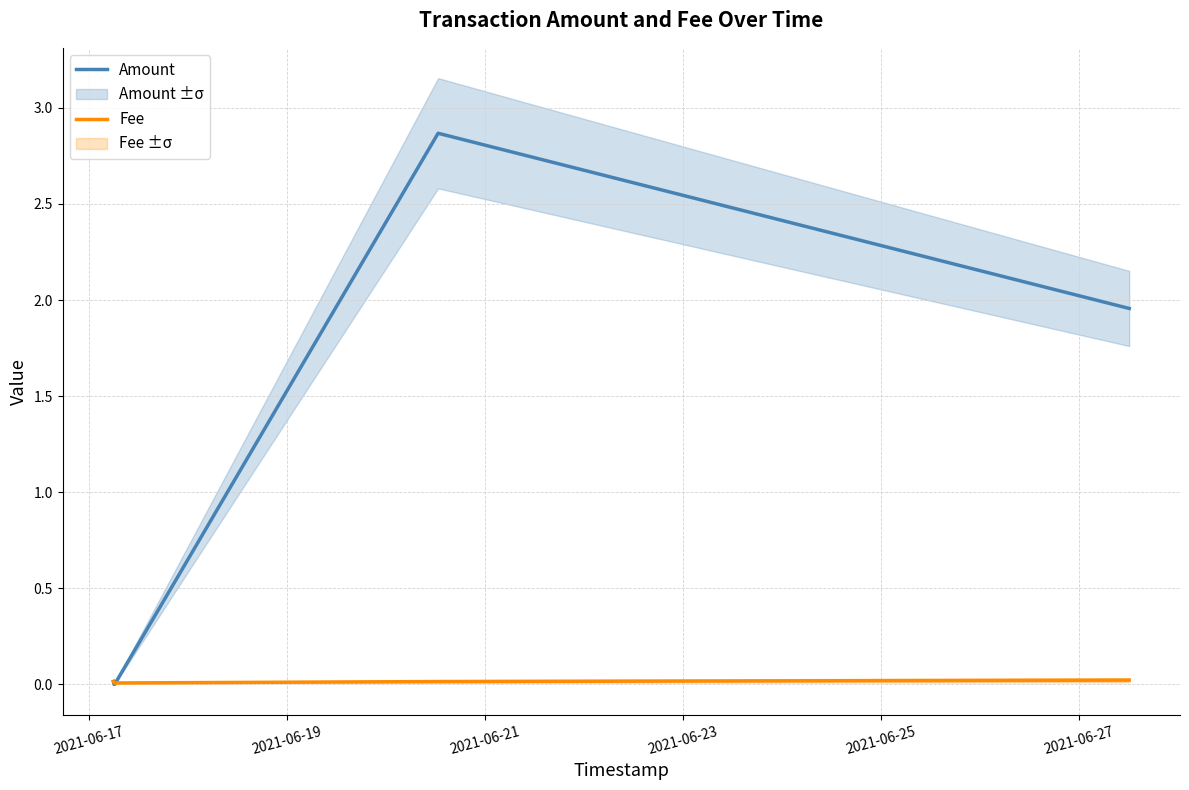

Does the chart display data point markers on the line(s)?

No